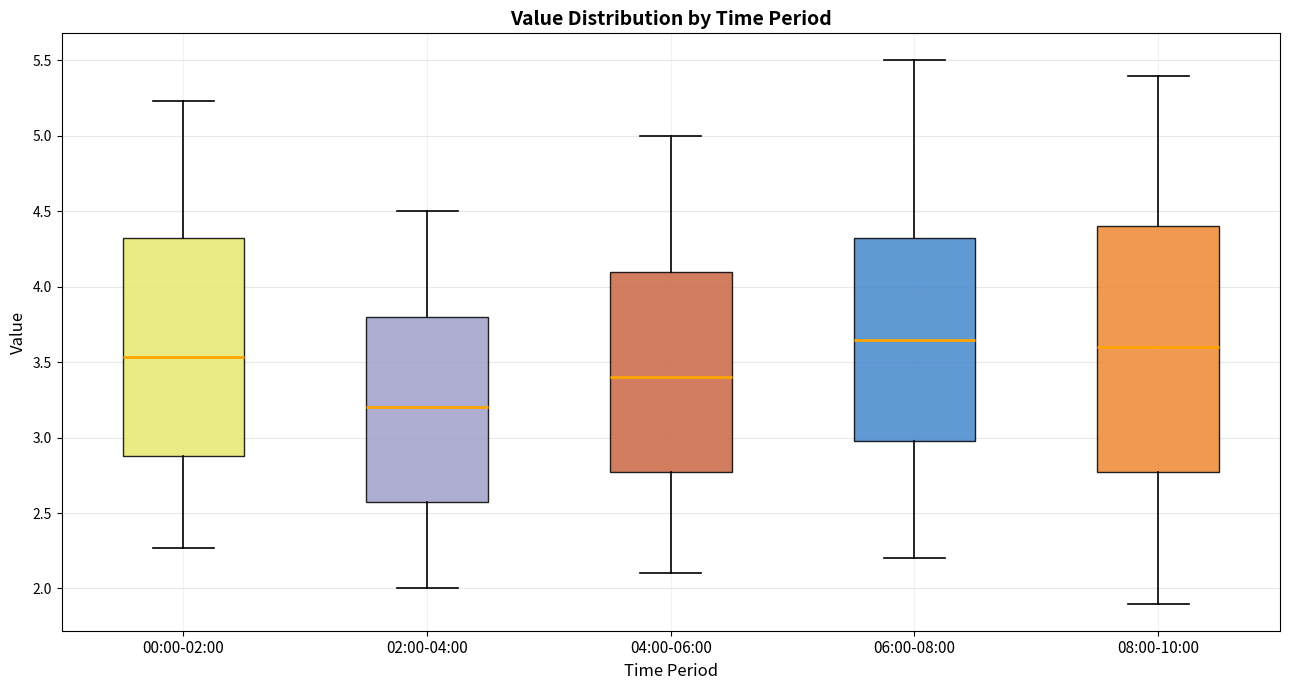

Comparing the boxes themselves (not the whiskers), which one is the tallest?

08:00-10:00